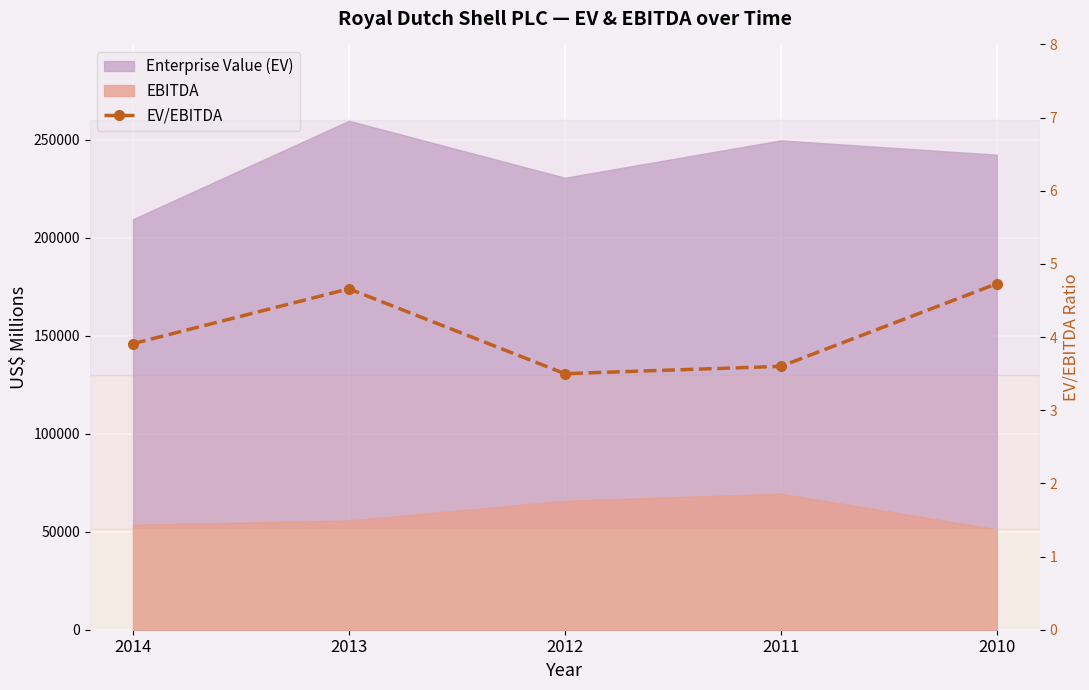

Which label corresponds to the smallest value in the chart?

2012